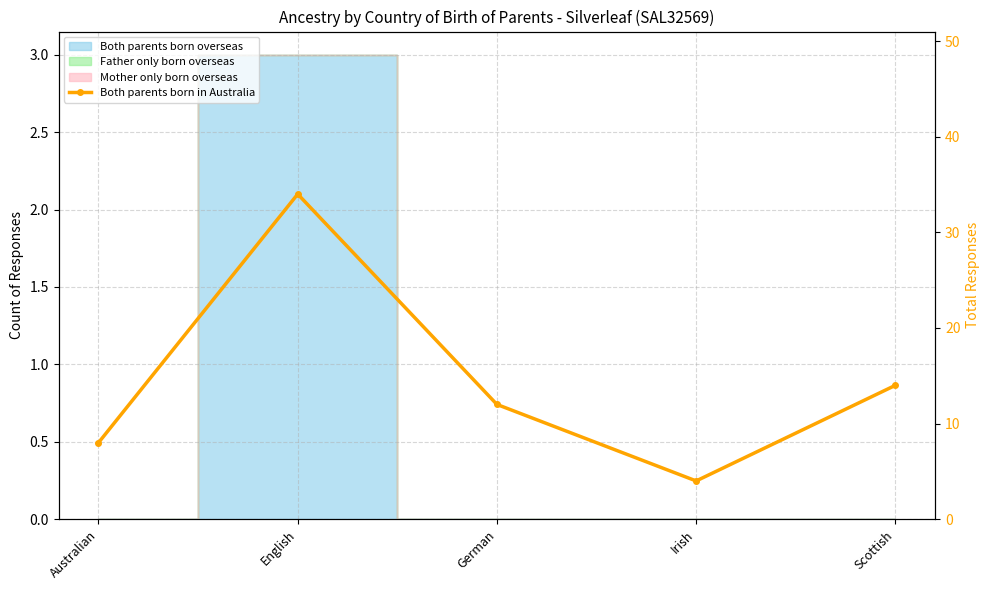

Reading right to left, what are all the values shown in this chart?

14	4	12	34	8